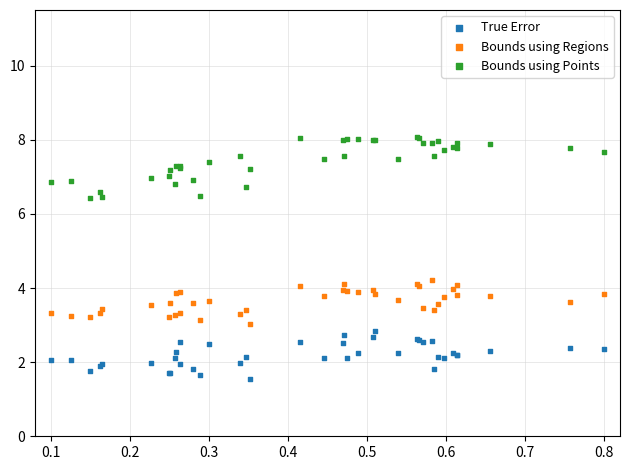

Which series reaches the maximum Y coordinate?

Bounds using Points